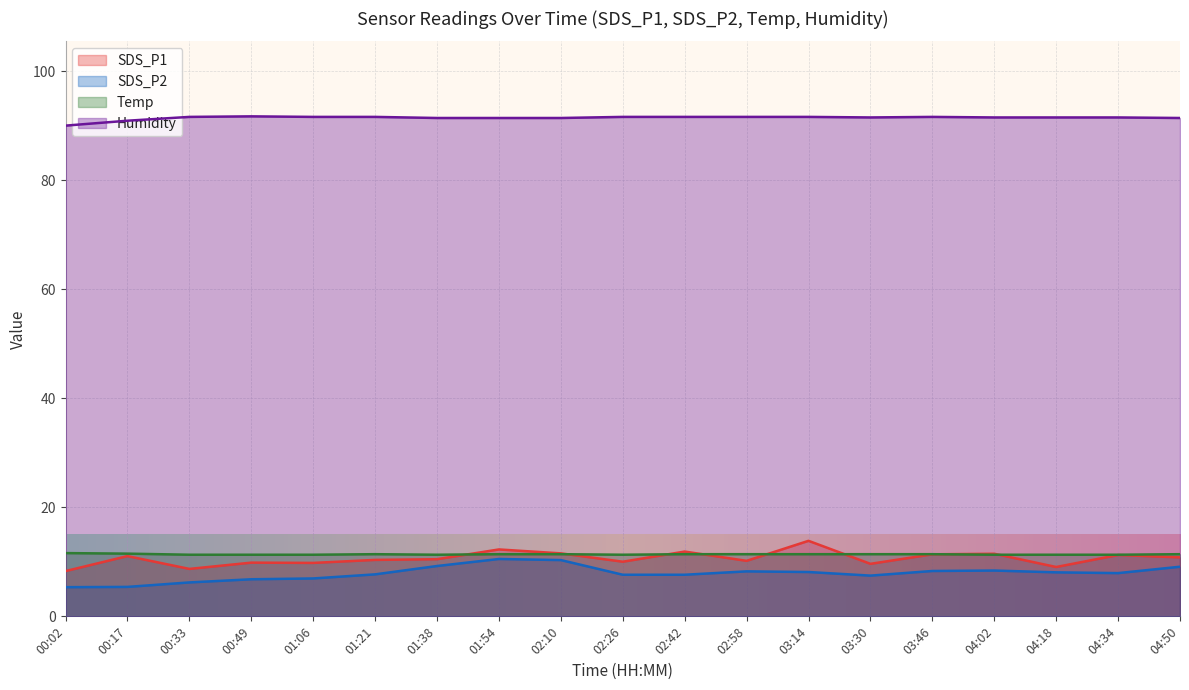

Between 00:33 and 04:34, which is larger?

04:34